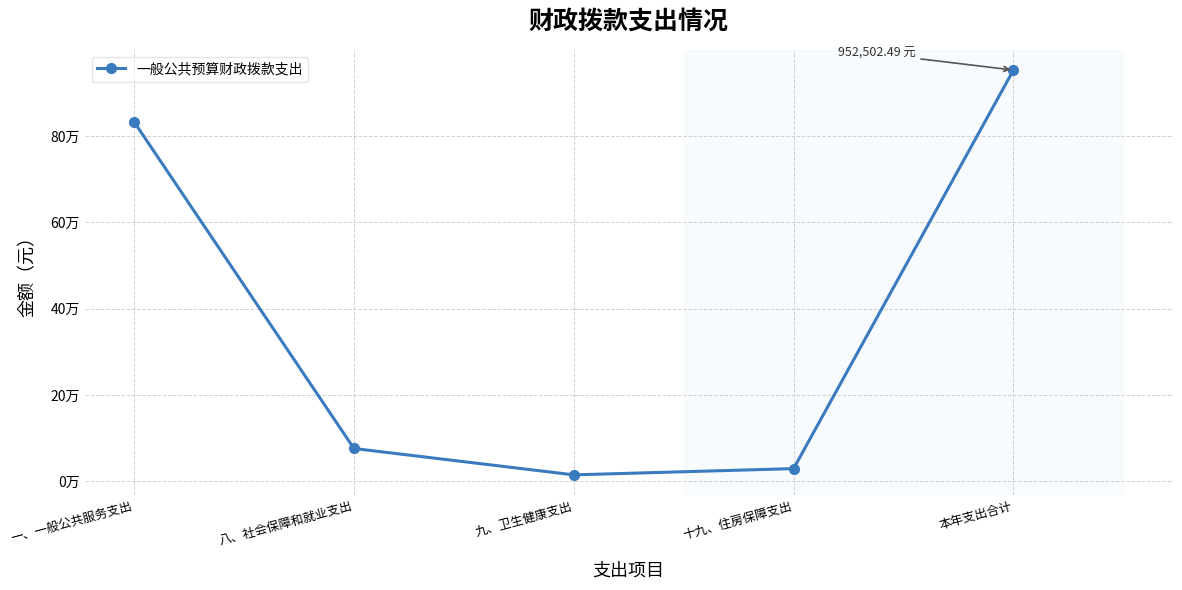

Rank the categories by value from lowest to highest.

九、卫生健康支出, 十九、住房保障支出, 八、社会保障和就业支出, 一、一般公共服务支出, 本年支出合计